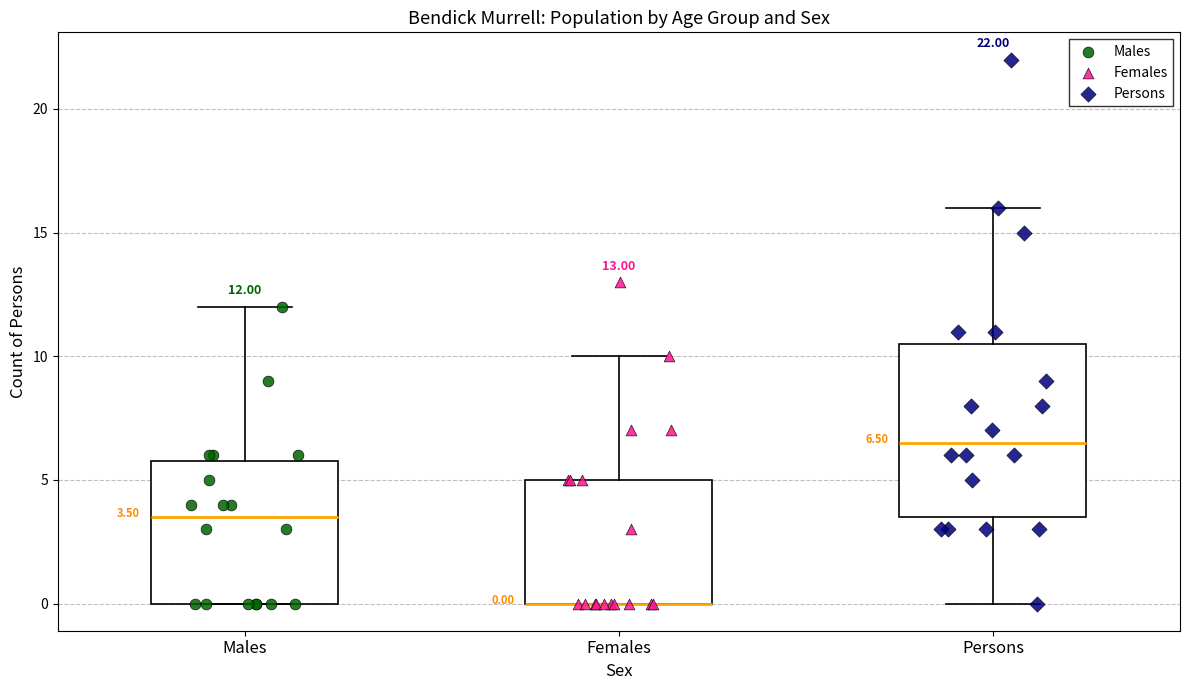

Comparing the boxes themselves (not the whiskers), which one is the tallest?

Persons